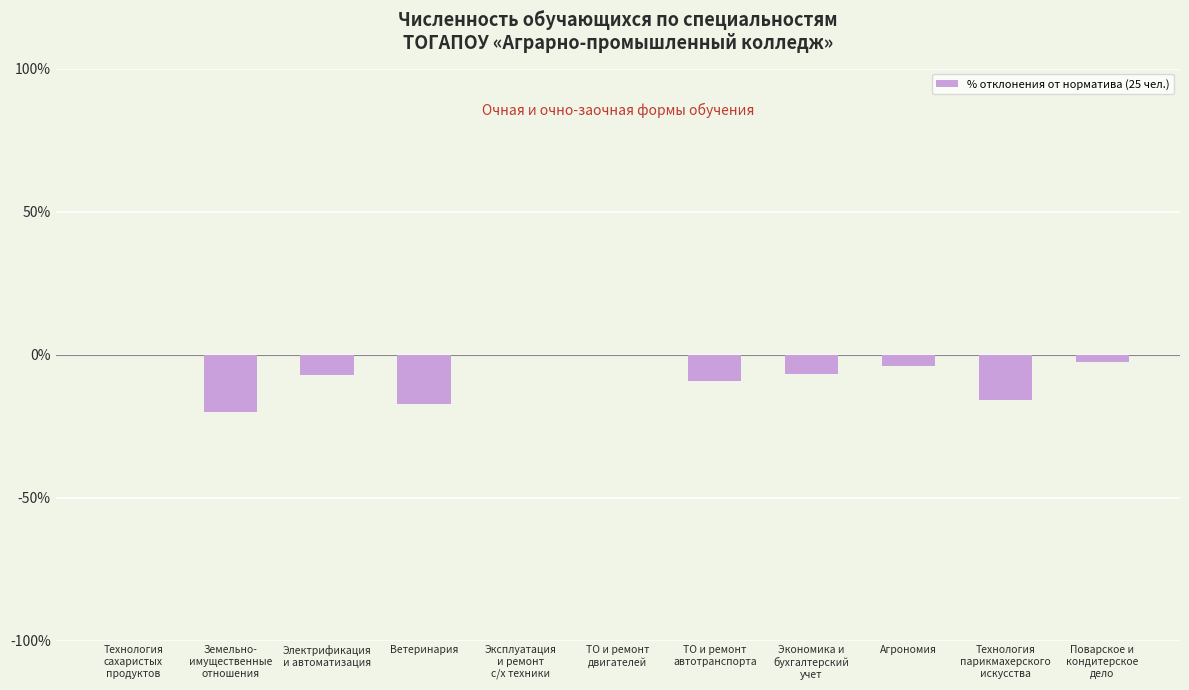

How many data points are above -6?

5